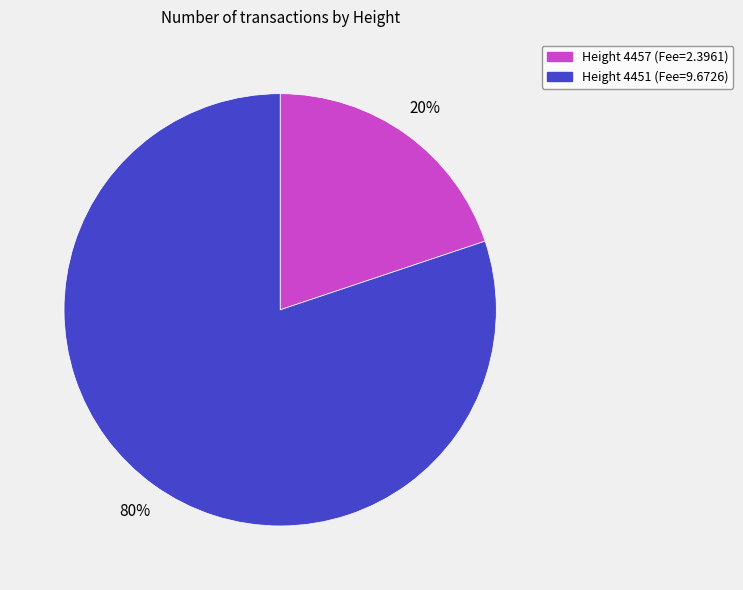

Is there a majority slice in this chart?

Yes